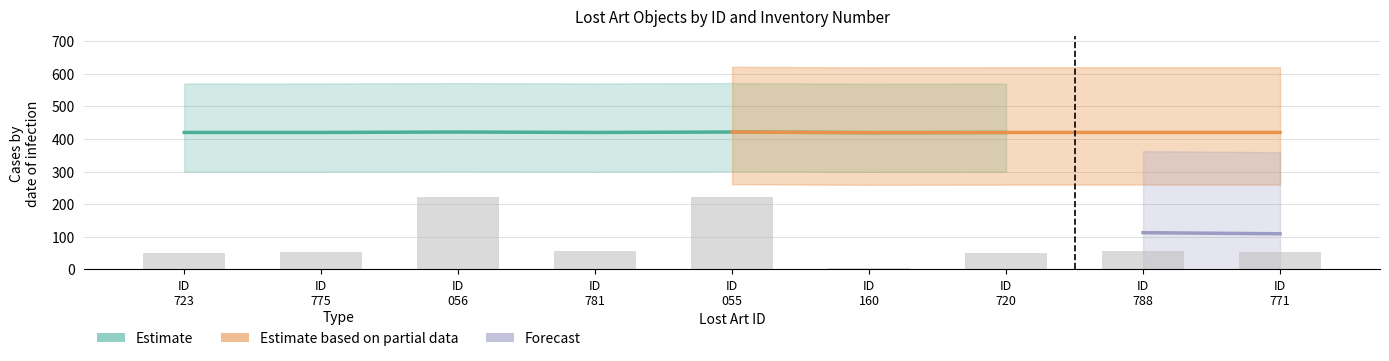

What position from the right is ID 720?

3